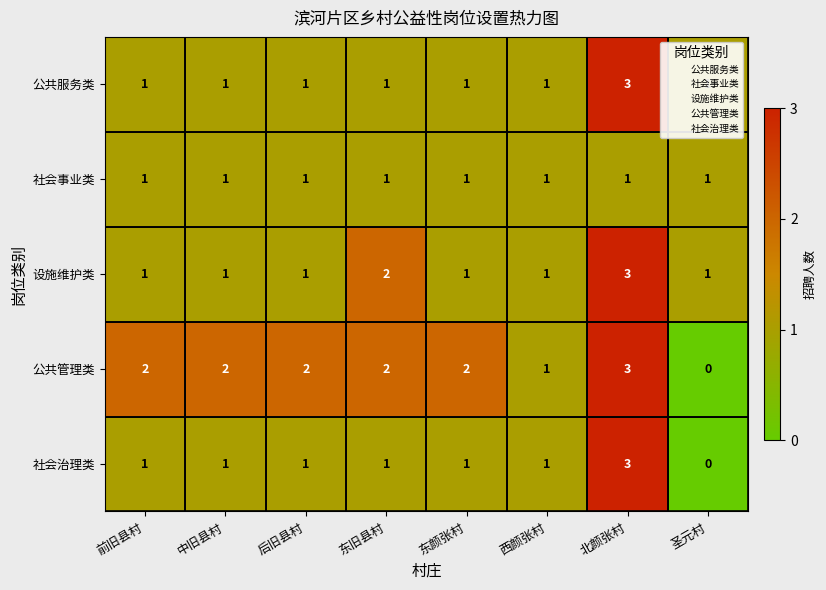

How many 设施维护类 values are between 1 and 2?

7